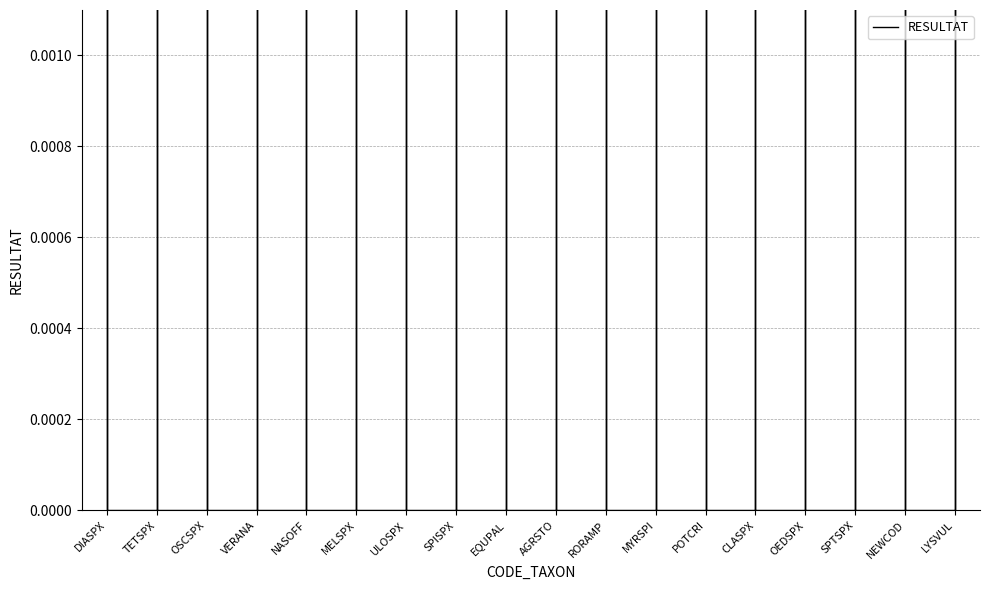

How many data points does each series have?

18